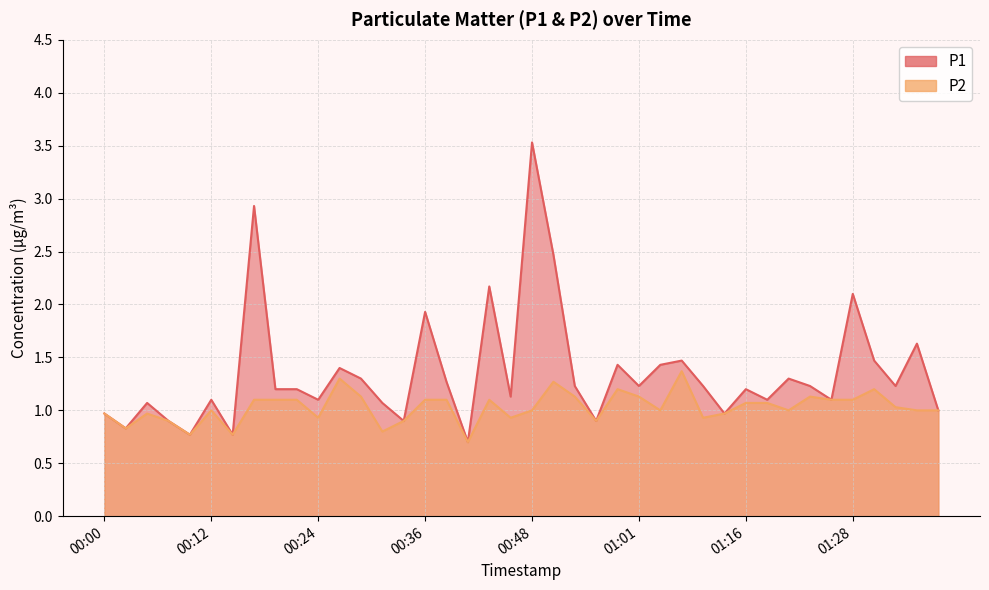

What is the average value of the P2 series?

1.0